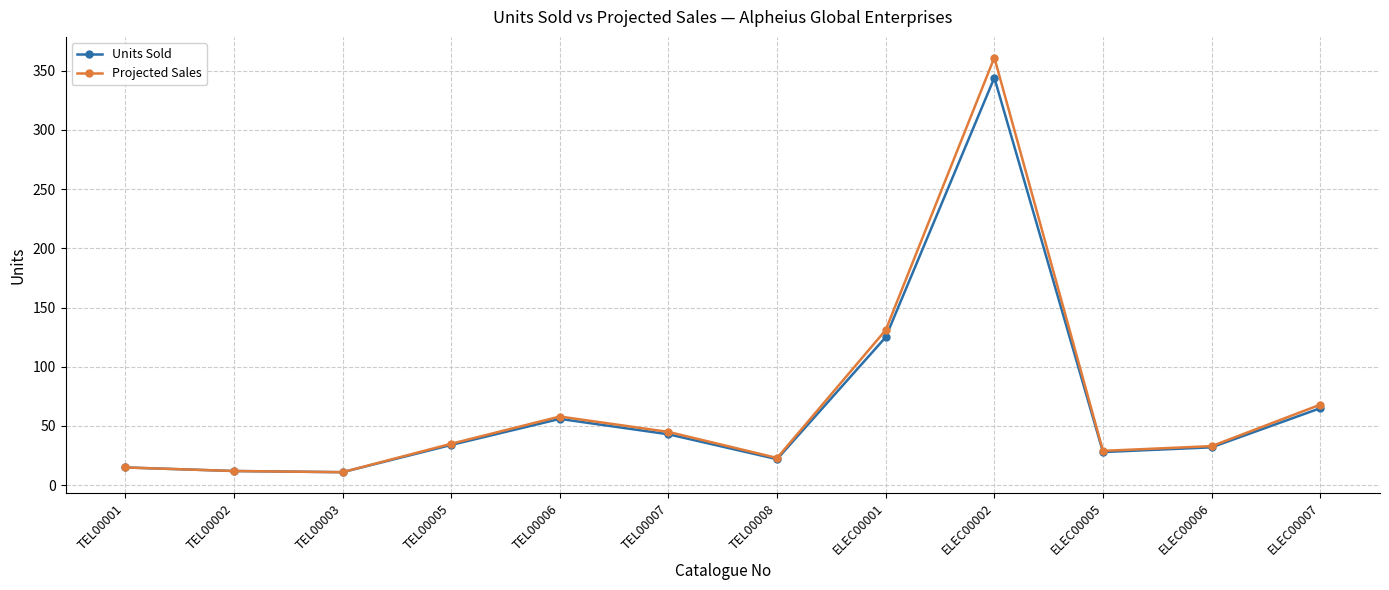

In Projected Sales, how many points are lower than both neighbors (excluding endpoints)?

3